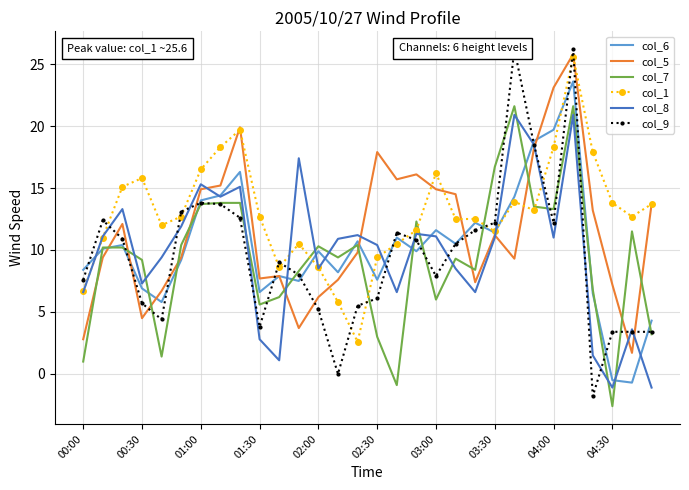

True or false: col_1 has a value of 6.7 at 00:00.

True